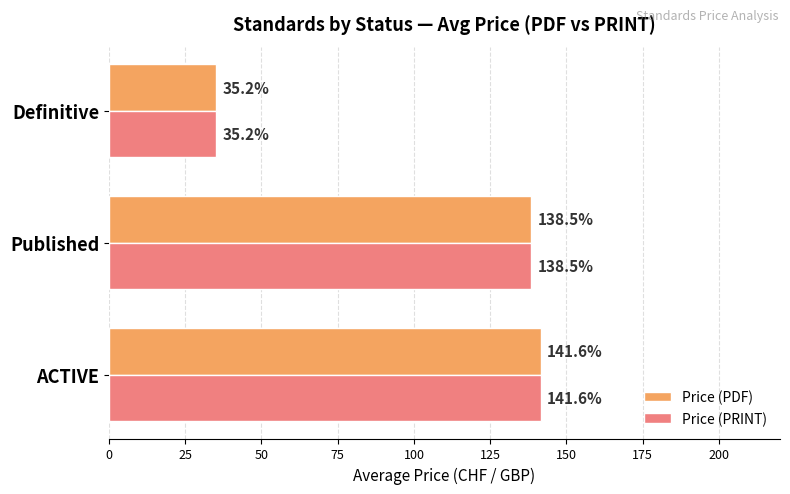

Where is Price (PRINT) nearest to the value 88?

Published